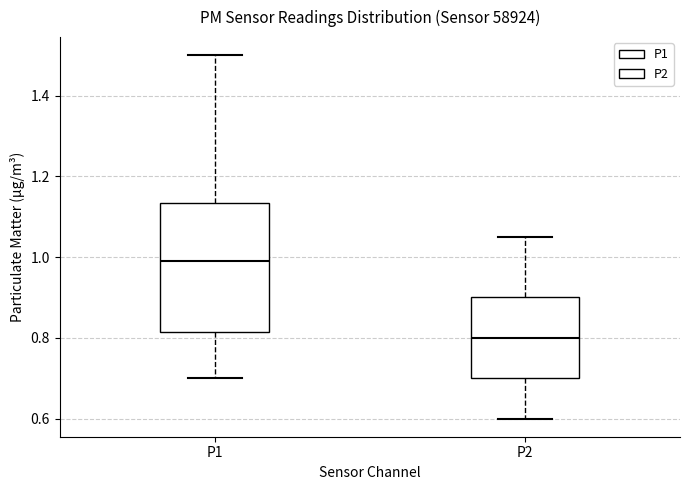

Reading left to right, read every box against the y-axis: the position of its median line, the range the box covers, and the ends of its whiskers. The values are not printed on the chart, so give them approximately, as read against the axis.

P1: median 1.00, box 0.82 to 1.14, whiskers 0.70 to 1.50
P2: median 0.80, box 0.70 to 0.90, whiskers 0.60 to 1.06